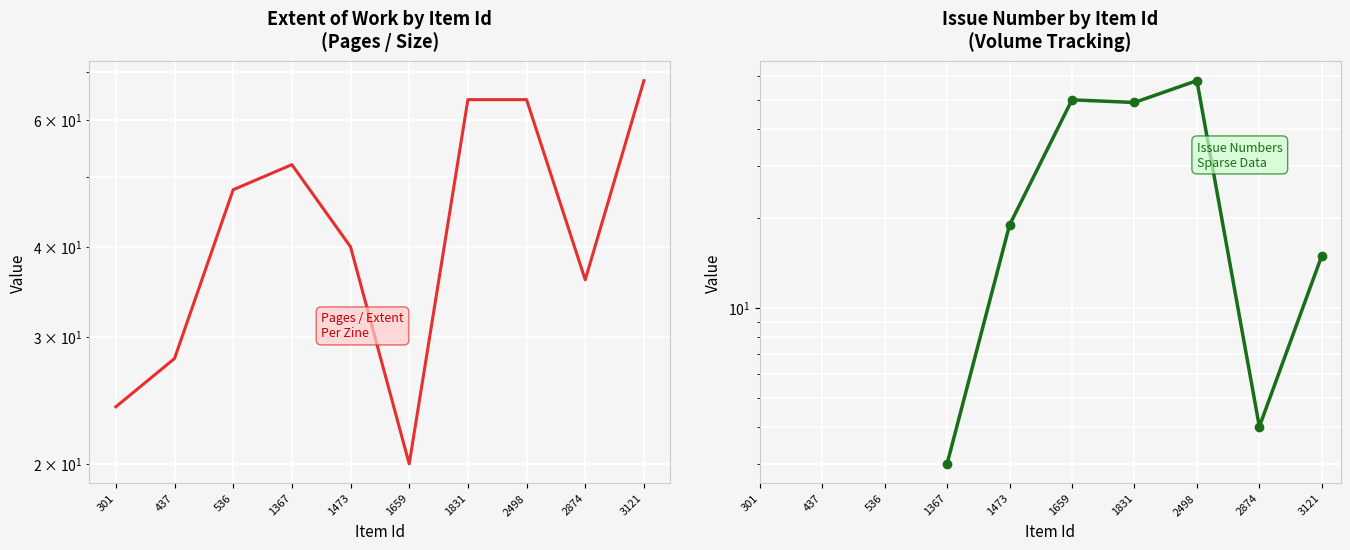

What is the difference between the second highest and minimum values?

44